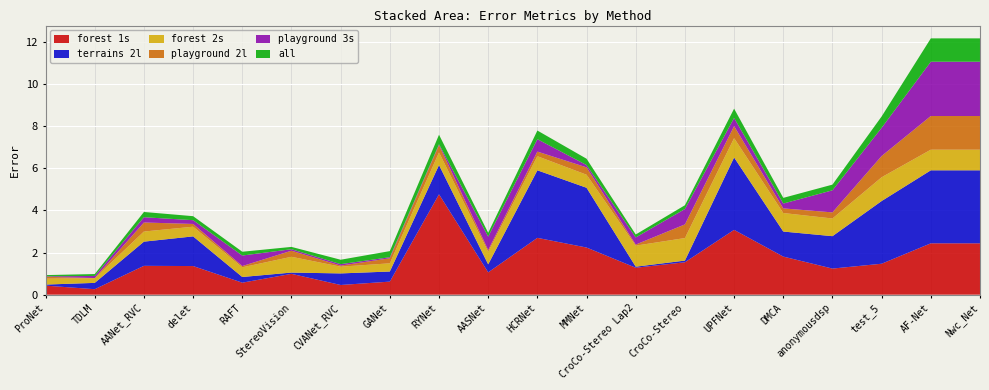

Reading left to right, what are all the values shown in this chart?

playground 2l: ProNet=0.1	TDLM=0.0	AANet_RVC=0.4	delet=0.1	RAFT=0.1	StereoVision=0.3	CVANet_RVC=0.1	GANet=0.2	RYNet=0.3	AASNet=0.1	HCRNet=0.2	MMNet=0.3	CroCo-Stereo Lap2=0.1	CroCo-Stereo=0.7	UPFNet=0.6	DMCA=0.2	anonymousdsp=0.3	test_5=1.0	AF-Net=1.6	Nwc_Net=1.6
terrains 2l: ProNet=0.1	TDLM=0.3	AANet_RVC=1.1	delet=1.4	RAFT=0.3	StereoVision=0.1	CVANet_RVC=0.6	GANet=0.5	RYNet=1.4	AASNet=0.4	HCRNet=3.2	MMNet=2.8	CroCo-Stereo Lap2=0.1	CroCo-Stereo=0.1	UPFNet=3.4	DMCA=1.2	anonymousdsp=1.5	test_5=3.0	AF-Net=3.5	Nwc_Net=3.5
forest 1s: ProNet=0.4	TDLM=0.3	AANet_RVC=1.4	delet=1.4	RAFT=0.6	StereoVision=1.0	CVANet_RVC=0.5	GANet=0.6	RYNet=4.8	AASNet=1.1	HCRNet=2.7	MMNet=2.2	CroCo-Stereo Lap2=1.3	CroCo-Stereo=1.5	UPFNet=3.1	DMCA=1.8	anonymousdsp=1.2	test_5=1.5	AF-Net=2.4	Nwc_Net=2.4
playground 3s: ProNet=0.0	TDLM=0.1	AANet_RVC=0.2	delet=0.2	RAFT=0.5	StereoVision=0.1	CVANet_RVC=0.1	GANet=0.1	RYNet=0.0	AASNet=0.6	HCRNet=0.6	MMNet=0.1	CroCo-Stereo Lap2=0.3	CroCo-Stereo=0.7	UPFNet=0.4	DMCA=0.2	anonymousdsp=1.1	test_5=1.3	AF-Net=2.6	Nwc_Net=2.6
forest 2s: ProNet=0.3	TDLM=0.2	AANet_RVC=0.5	delet=0.5	RAFT=0.5	StereoVision=0.8	CVANet_RVC=0.3	GANet=0.4	RYNet=0.6	AASNet=0.6	HCRNet=0.7	MMNet=0.6	CroCo-Stereo Lap2=1.0	CroCo-Stereo=1.1	UPFNet=0.9	DMCA=0.9	anonymousdsp=0.8	test_5=1.1	AF-Net=1.0	Nwc_Net=1.0
all: ProNet=0.1	TDLM=0.1	AANet_RVC=0.2	delet=0.2	RAFT=0.2	StereoVision=0.1	CVANet_RVC=0.2	GANet=0.3	RYNet=0.5	AASNet=0.2	HCRNet=0.4	MMNet=0.3	CroCo-Stereo Lap2=0.1	CroCo-Stereo=0.2	UPFNet=0.4	DMCA=0.3	anonymousdsp=0.3	test_5=0.5	AF-Net=1.1	Nwc_Net=1.1